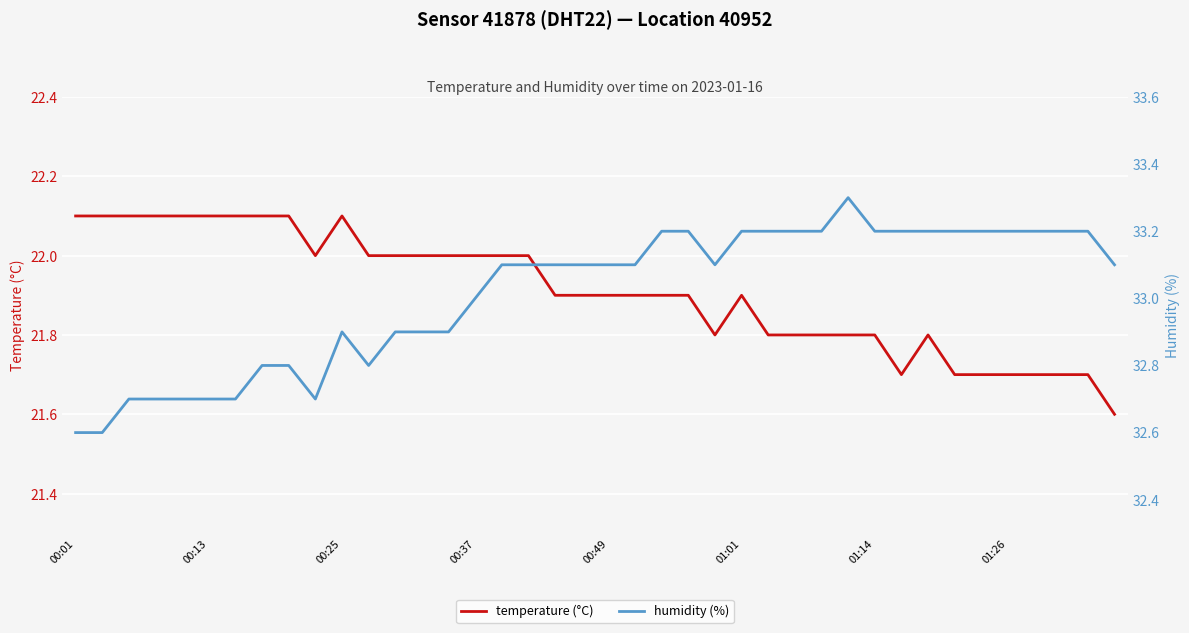

Rank the series by their maximum value, from lowest to highest.

temperature (°C), humidity (%)